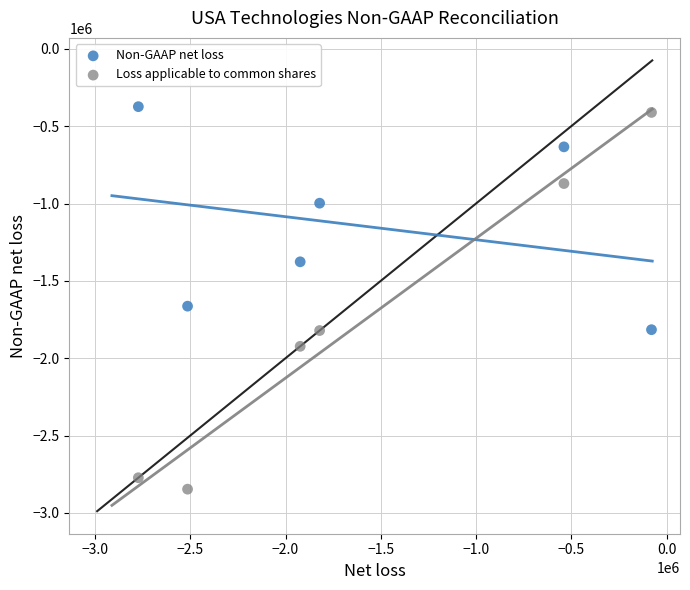

What are all the series names shown in the legend?

Non-GAAP net loss, Loss applicable to common shares